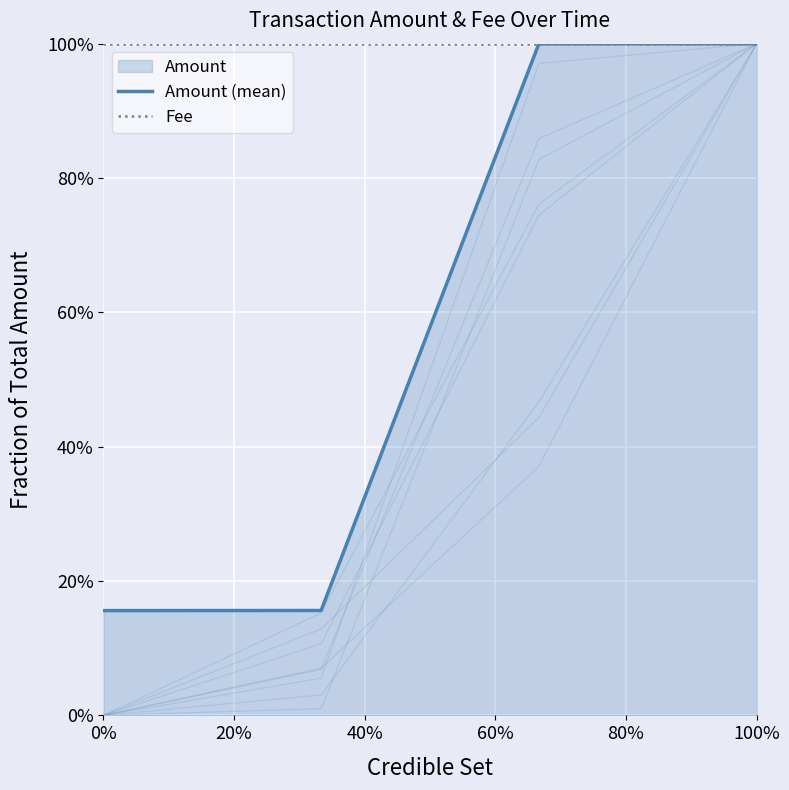

List the series in order of their overall mean, lowest first.

Amount (mean), Fee